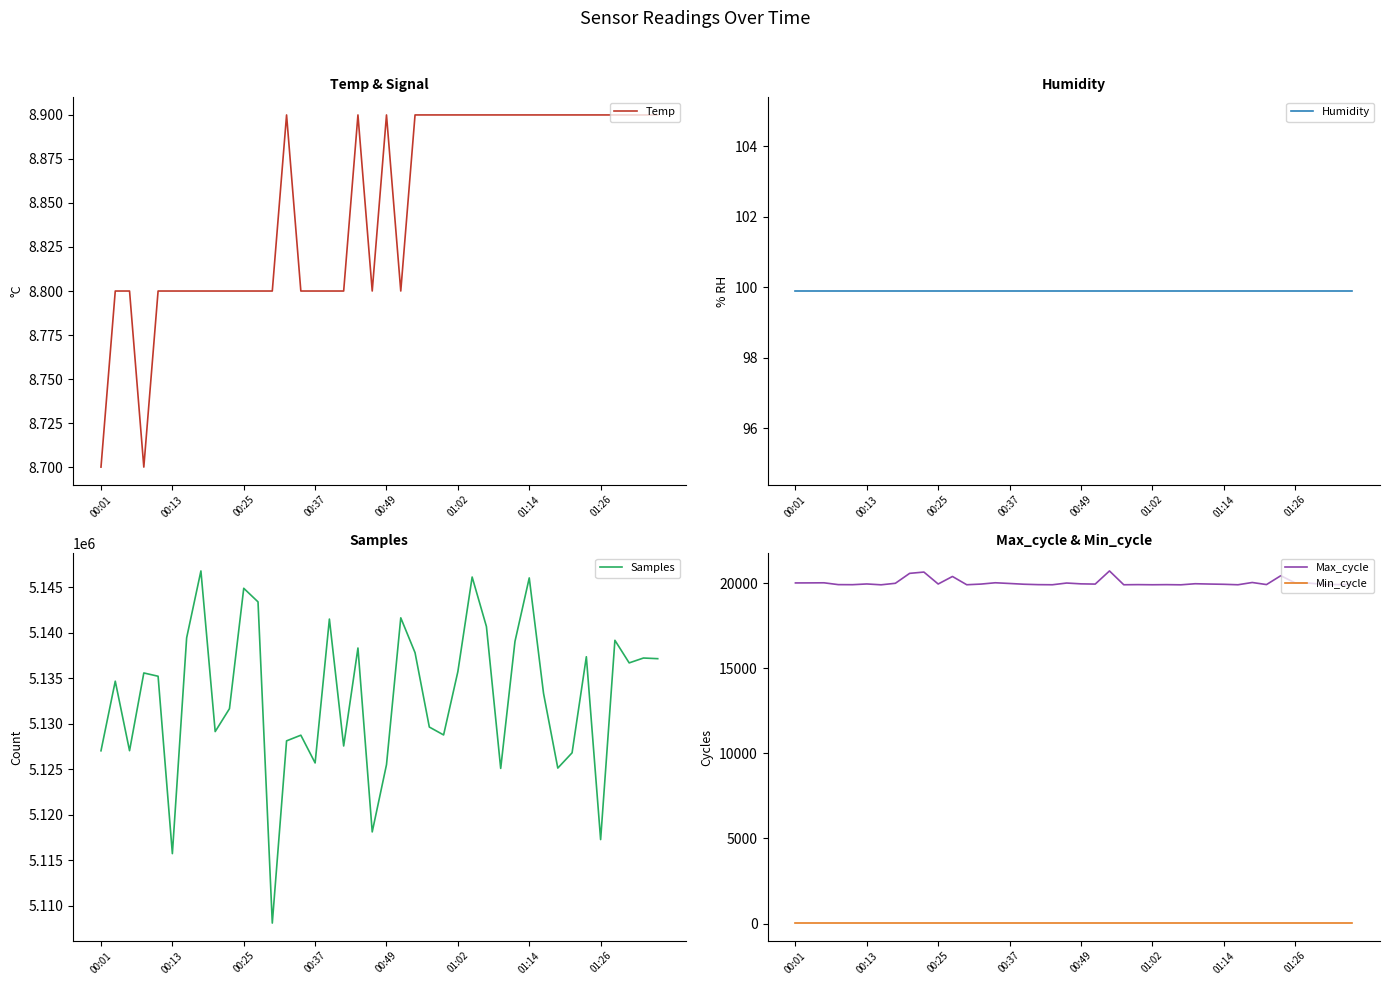

Which series changed the most between 31 and 33?

Samples